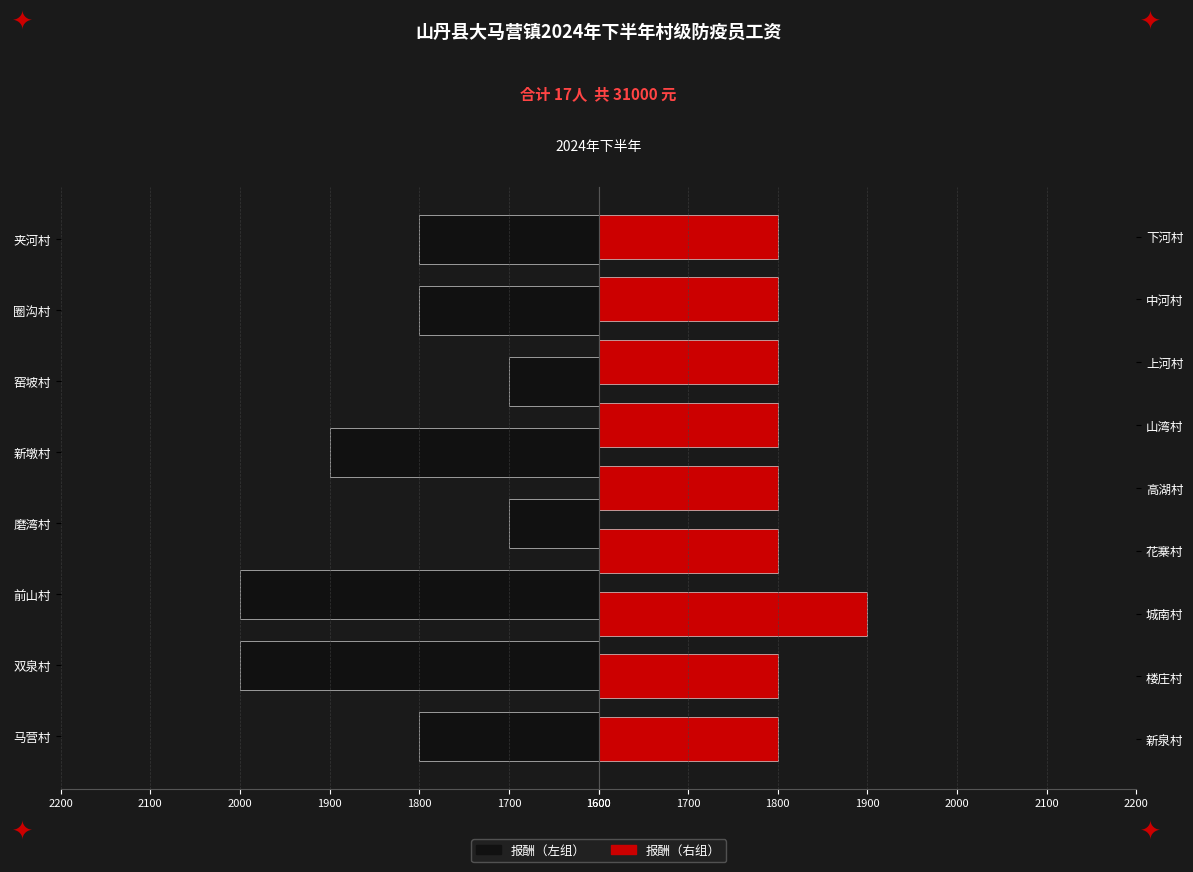

Reading left to right, list all the values displayed in this chart.

马营村=1800	双泉村=2000	前山村=2000	磨湾村=1700	新墩村=1900	窑坡村=1700	圈沟村=1800	夹河村=1800	新泉村=1800	楼庄村=1800	城南村=1900	花寨村=1800	高湖村=1800	山湾村=1800	上河村=1800	中河村=1800	下河村=1800